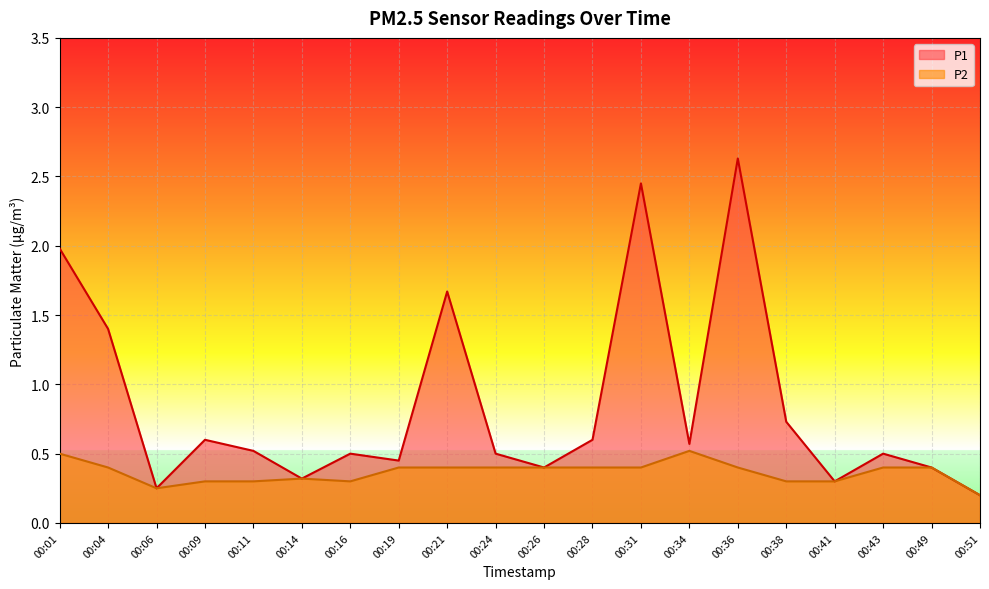

True or false: P1 has more than 2 interior local peaks.

True